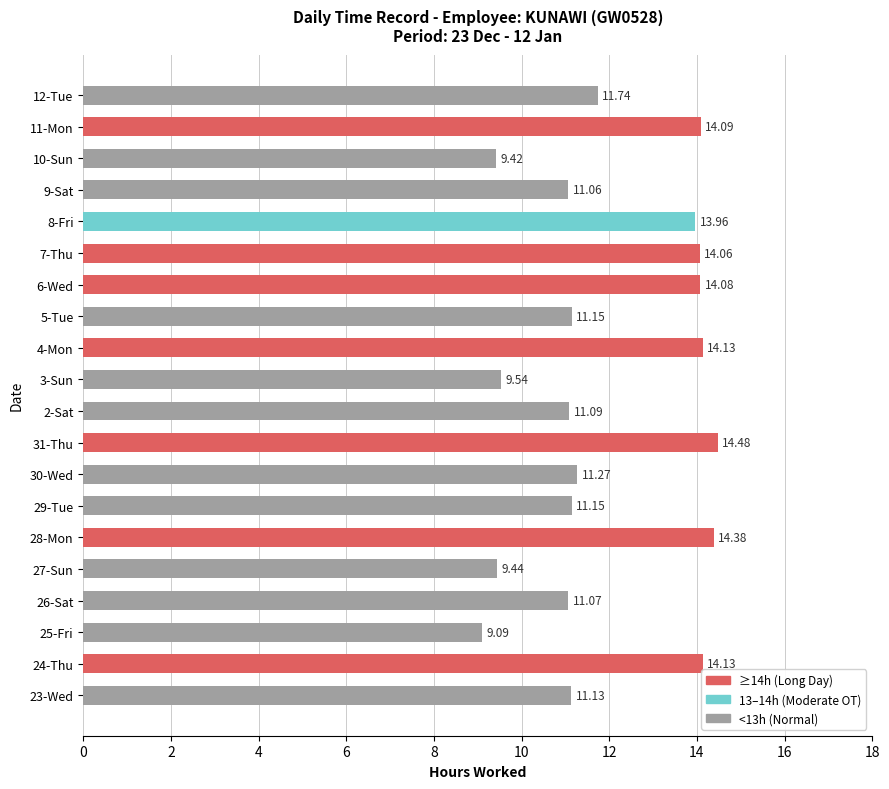

What is the change in value from 24-Thu to 9-Sat?

-3.1